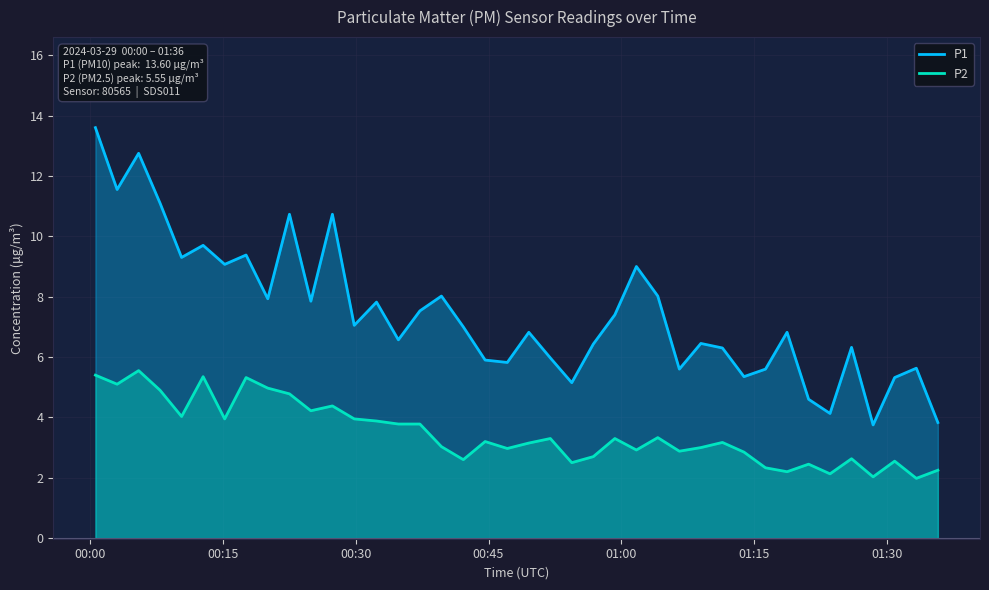

How many interior local peaks does the P1 series have?

13